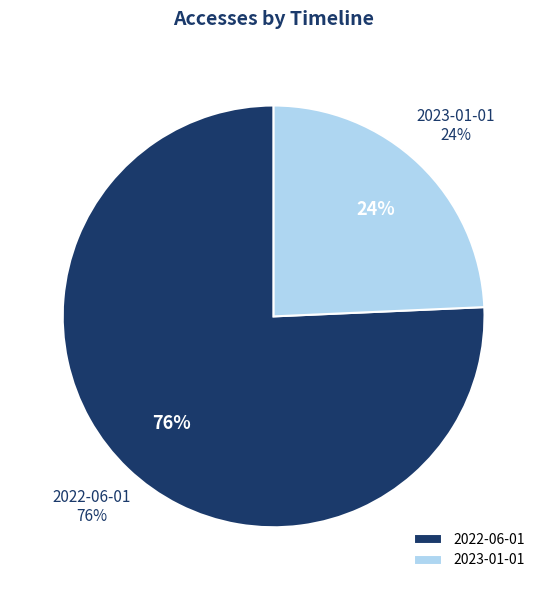

Approximately how many times larger is the value at 2022-06-01 compared to 2023-01-01?

3.1